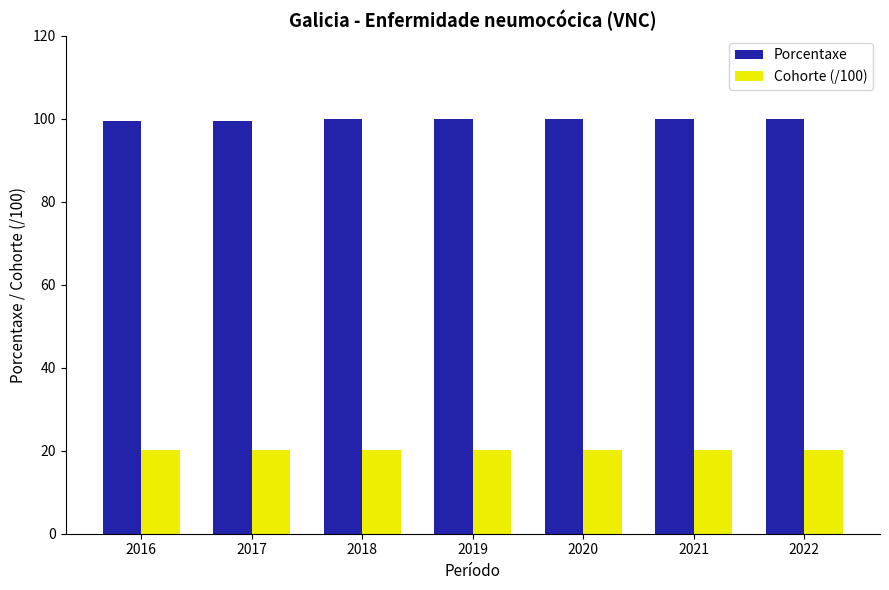

What is the difference between the maximum and minimum values in the Porcentaxe series?

0.6